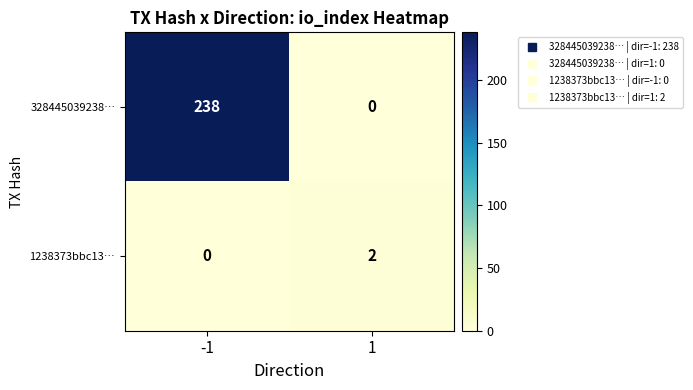

What is the highest value of the 328445039238… series?

238